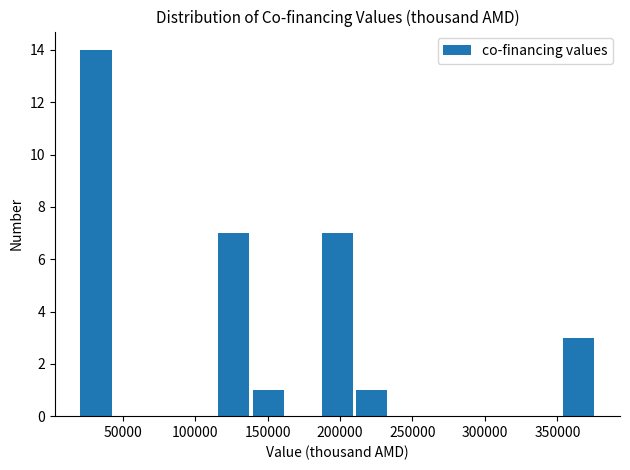

Over which range of the x-axis is the bar tallest?

20000 to 45000